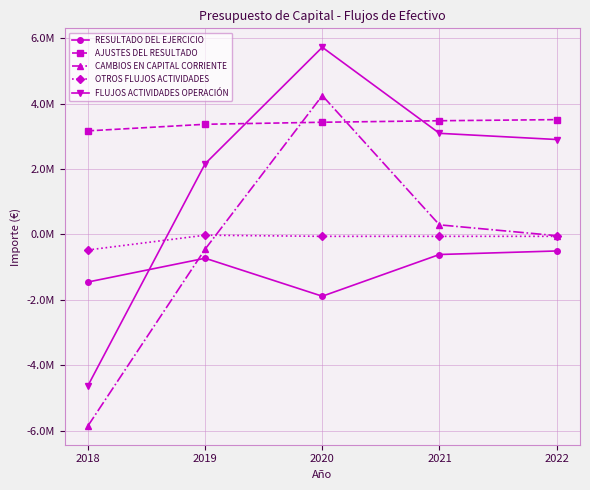

Between which two adjacent categories do FLUJOS ACTIVIDADES OPERACIÓN and OTROS FLUJOS ACTIVIDADES first intersect?

2018 and 2019